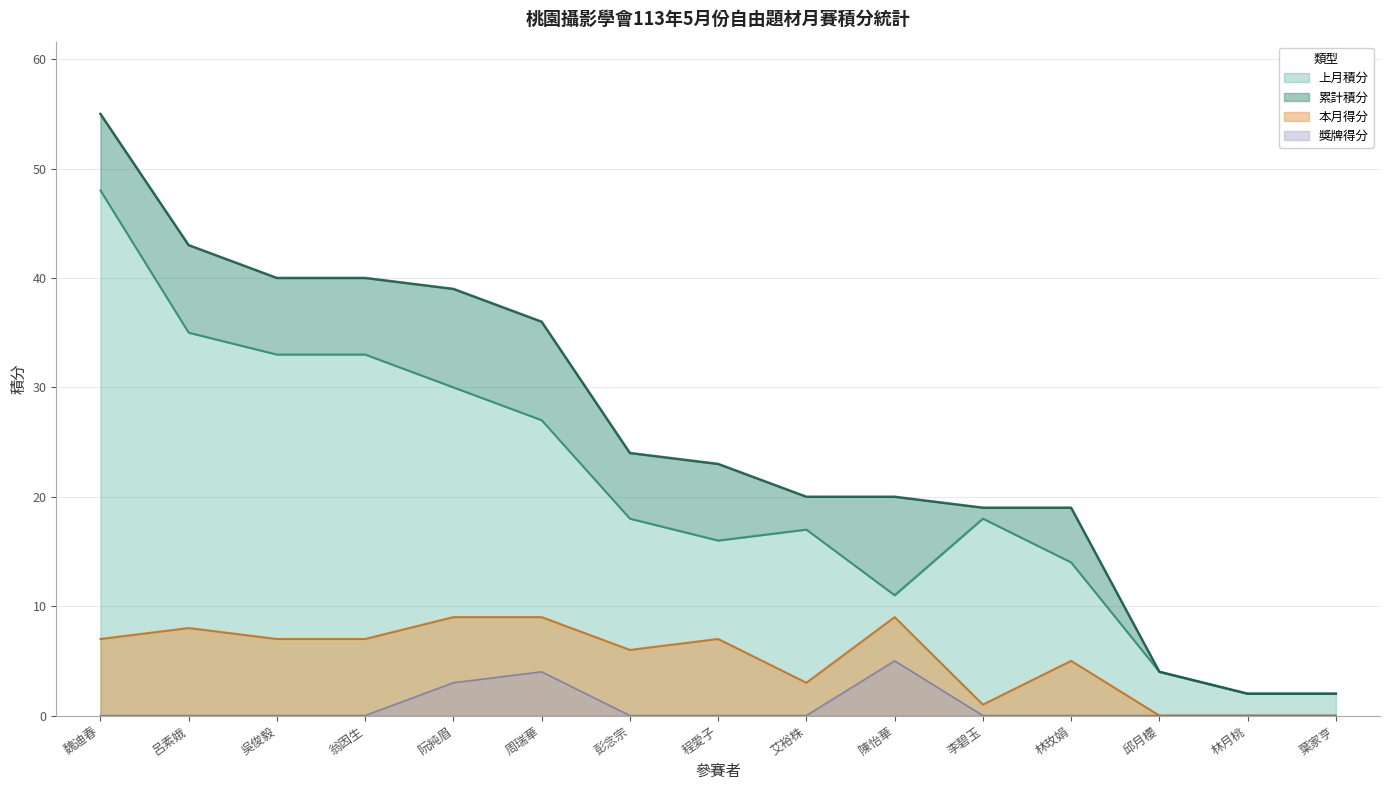

List the labels in order of 上月積分 value, largest first.

魏迪春, 呂素娥, 吳俊毅, 翁因生, 阮純眉, 周瑞華, 彭念宗, 李碧玉, 艾裕株, 程愛子, 林玫娟, 陳怡華, 邱月櫻, 林月桃, 葉家亨